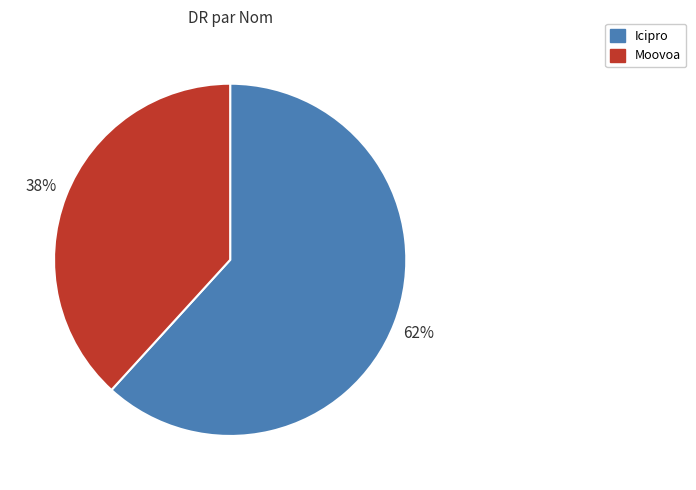

Is it true that Moovoa is 43% of the pie?

False